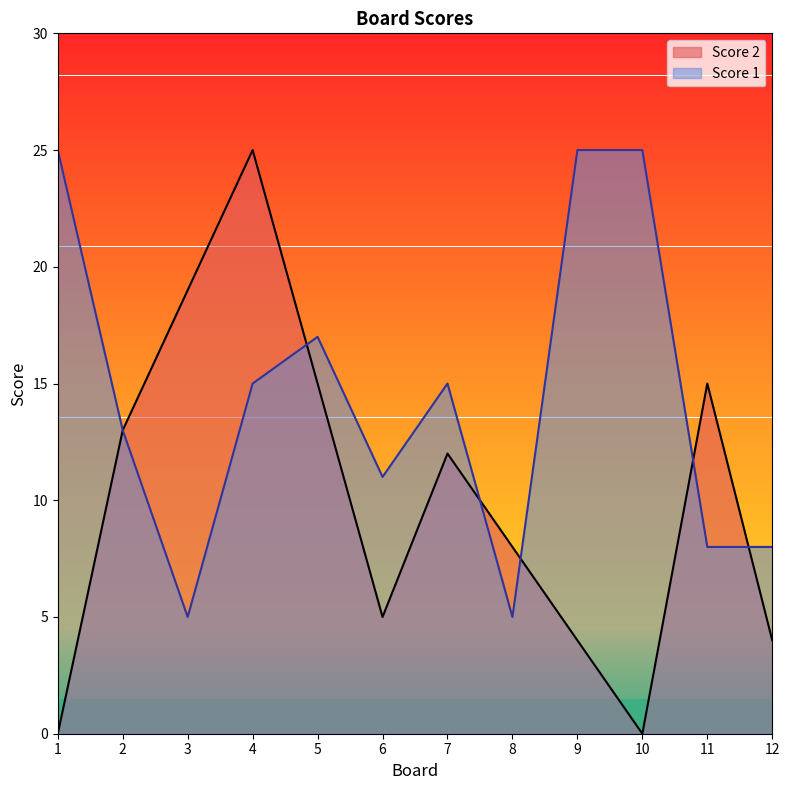

Reading left to right, what are all the values shown in this chart?

Score 2: 1=0	2=13	3=19	4=25	5=15	6=5	7=12	8=8	9=4	10=0	11=15	12=4
Score 1: 1=25	2=13	3=5	4=15	5=17	6=11	7=15	8=5	9=25	10=25	11=8	12=8